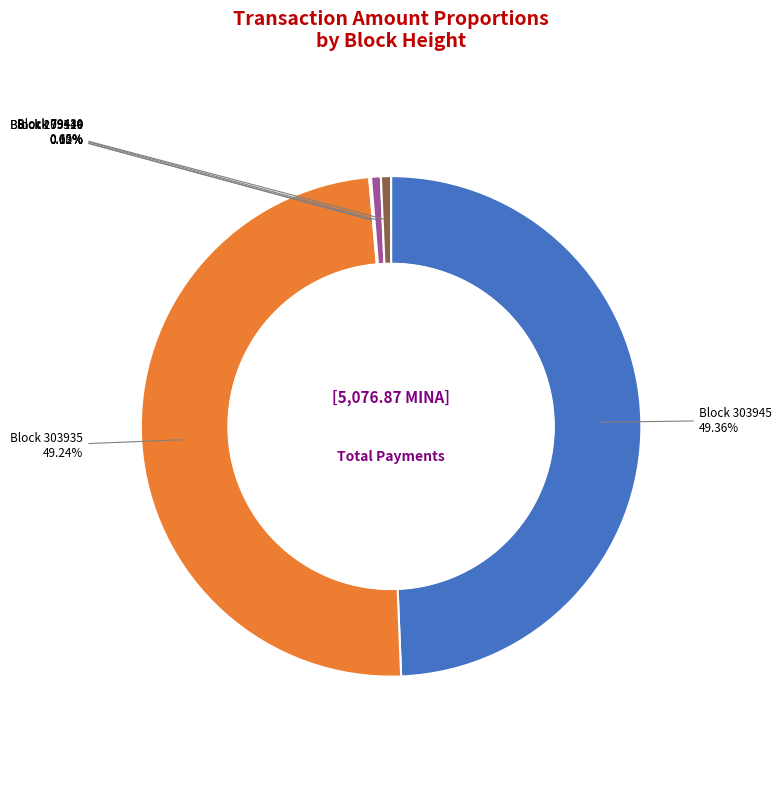

Is there any slice that represents more than half of the pie?

No